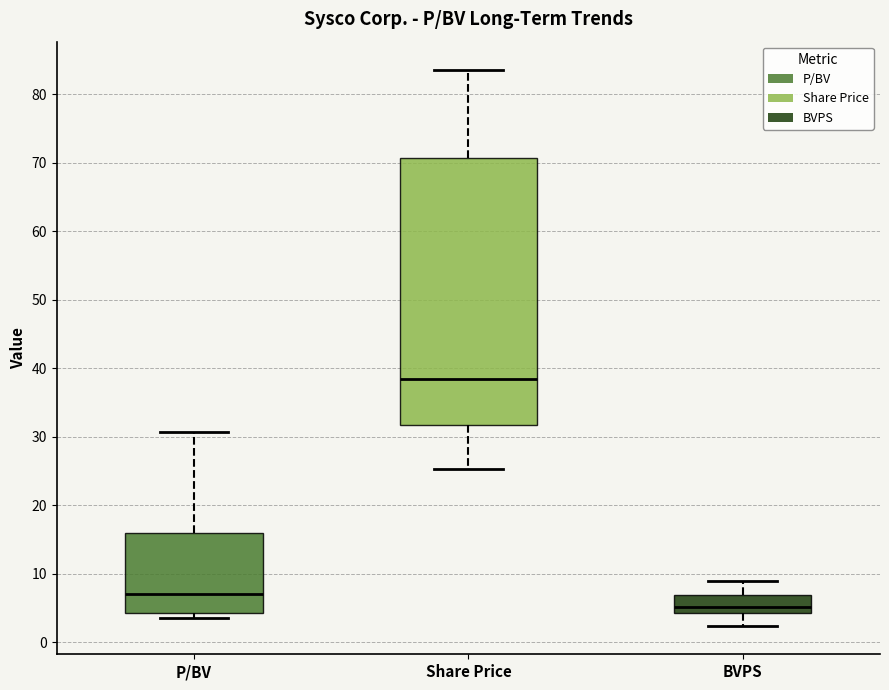

Comparing the boxes themselves (not the whiskers), which one is the tallest?

Share Price